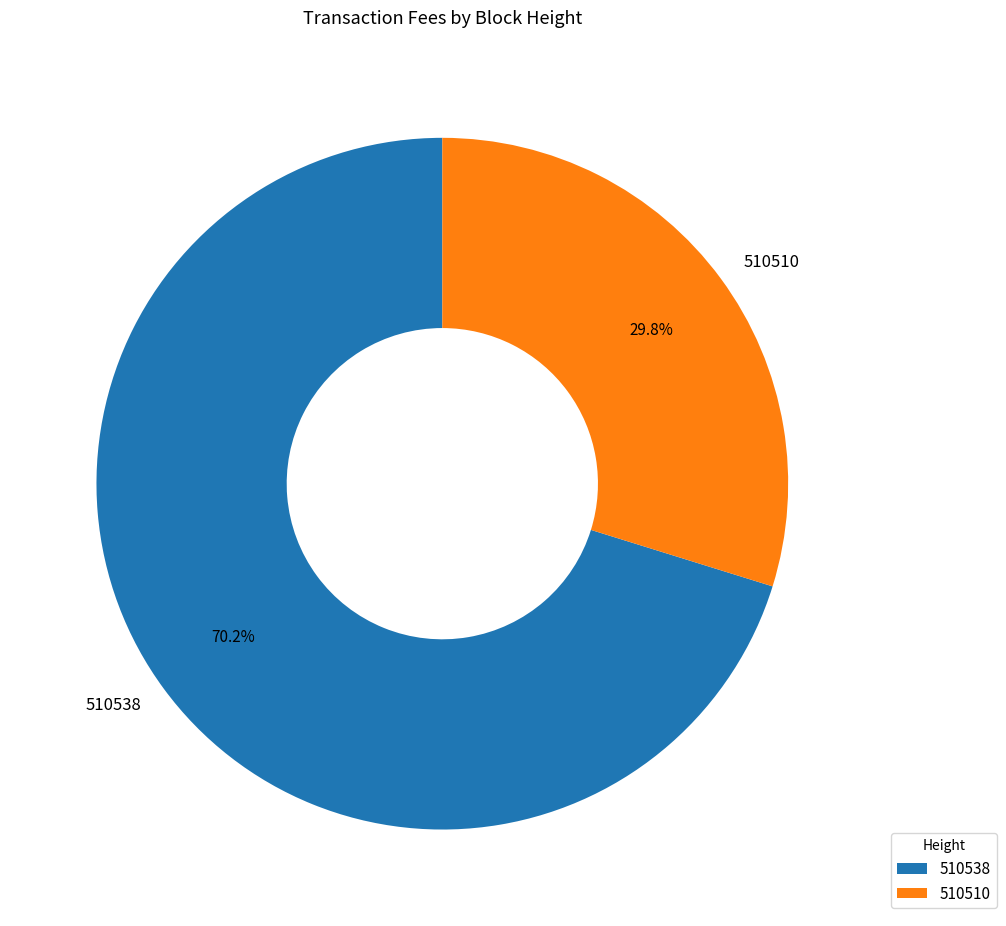

What is the majority slice?

510538